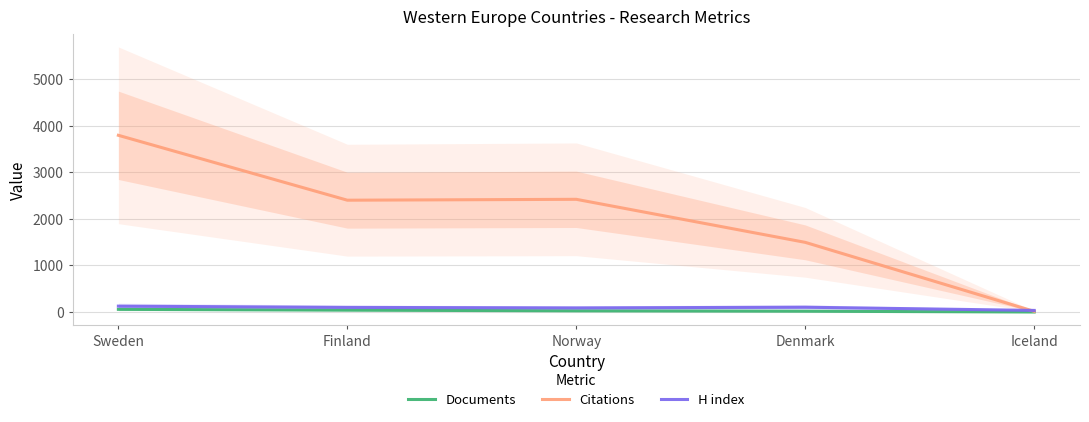

What is the total value across all series at Iceland?

51